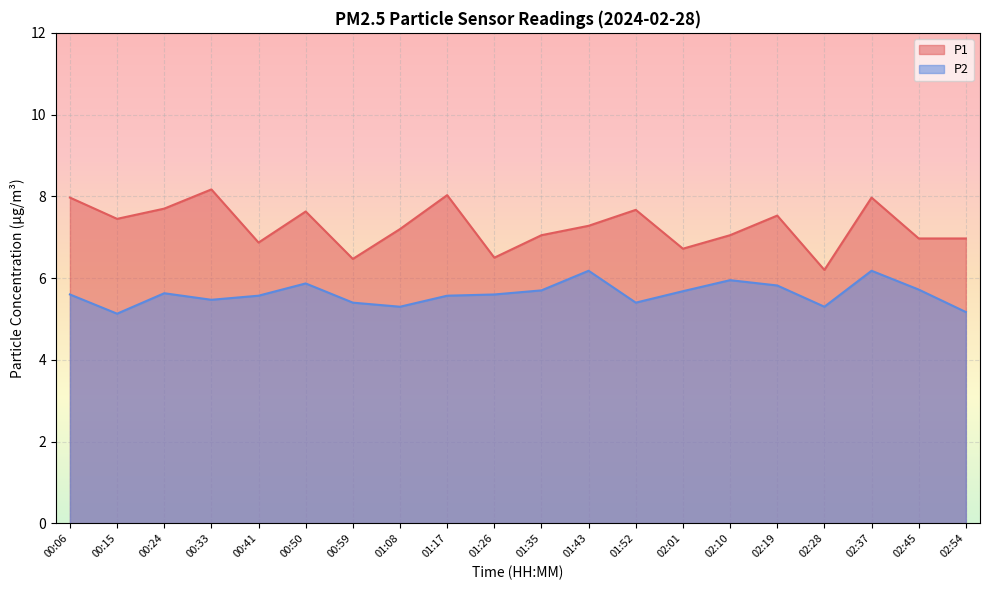

Is the value of P2 at 00:59 greater than the value of P1 at 00:59?

No